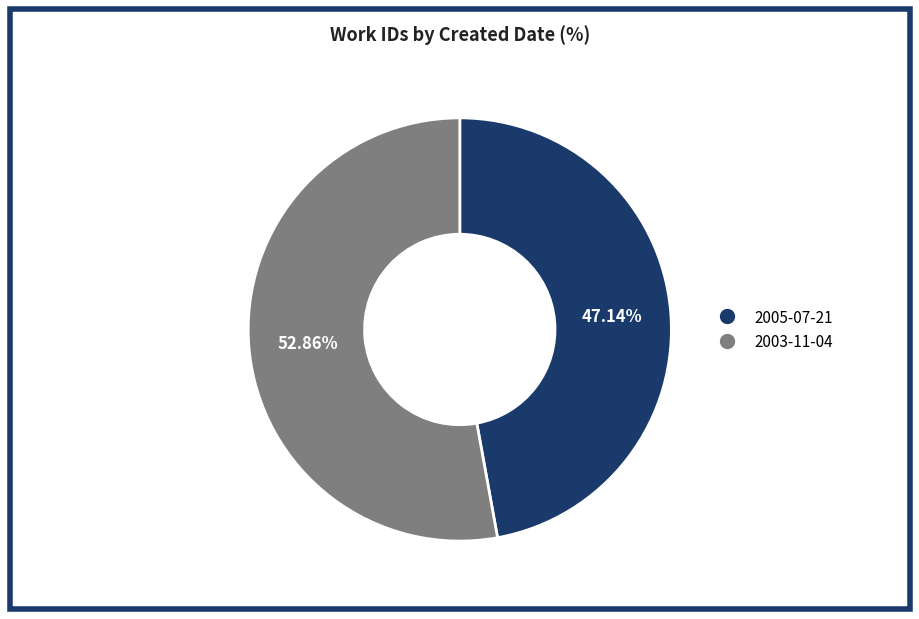

To the nearest percent, what percentage of the pie is 2005-07-21?

47%